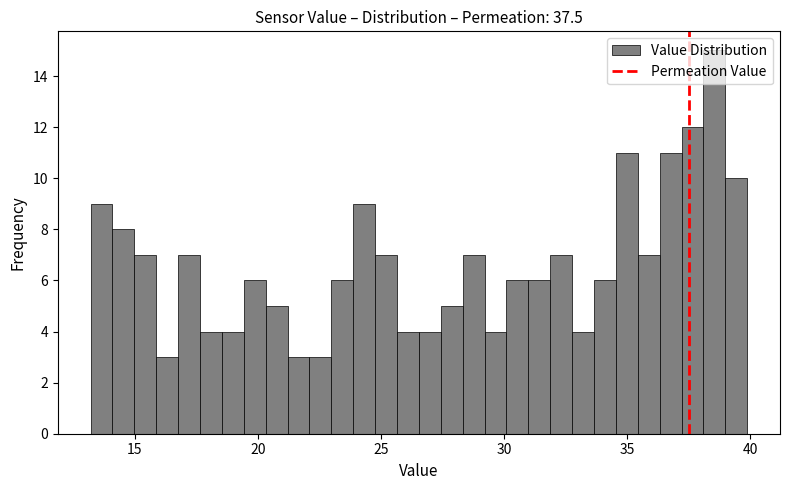

Read against the x-axis, roughly where is the centre of the tallest bar?

38.5